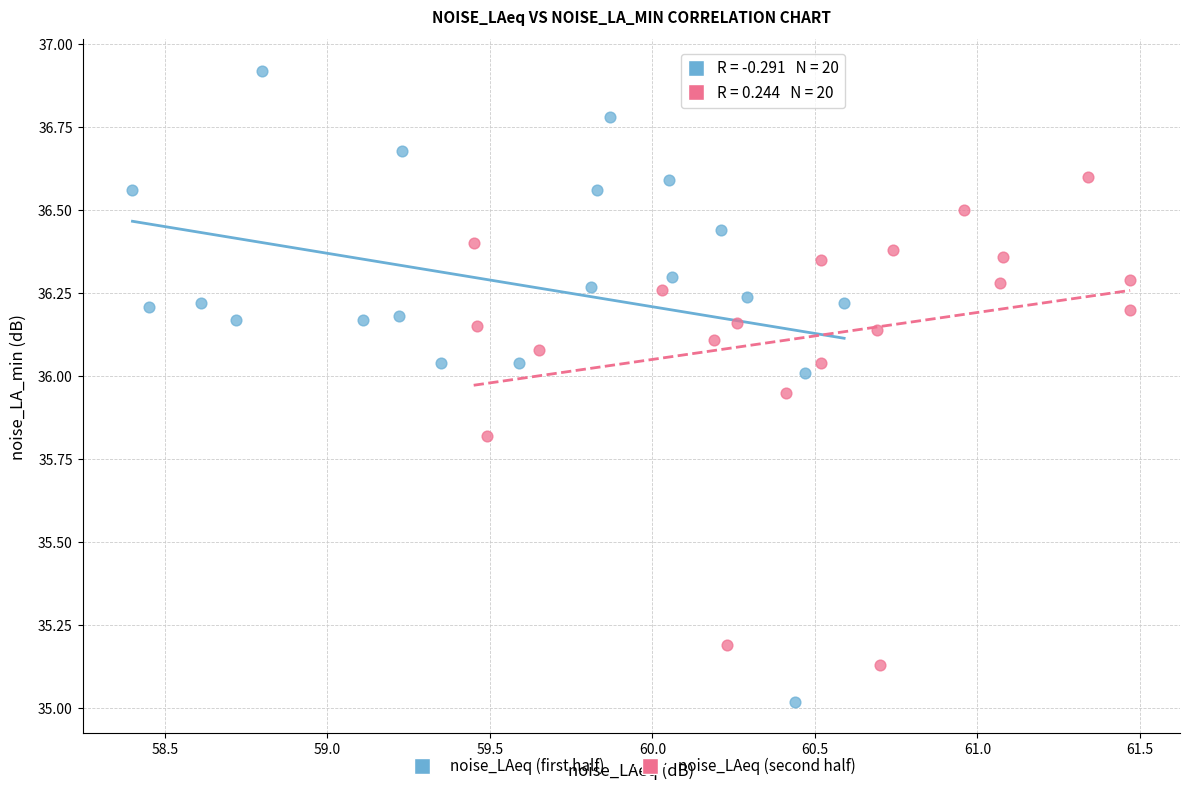

Which series reaches the maximum Y coordinate?

noise_LAeq (first half)